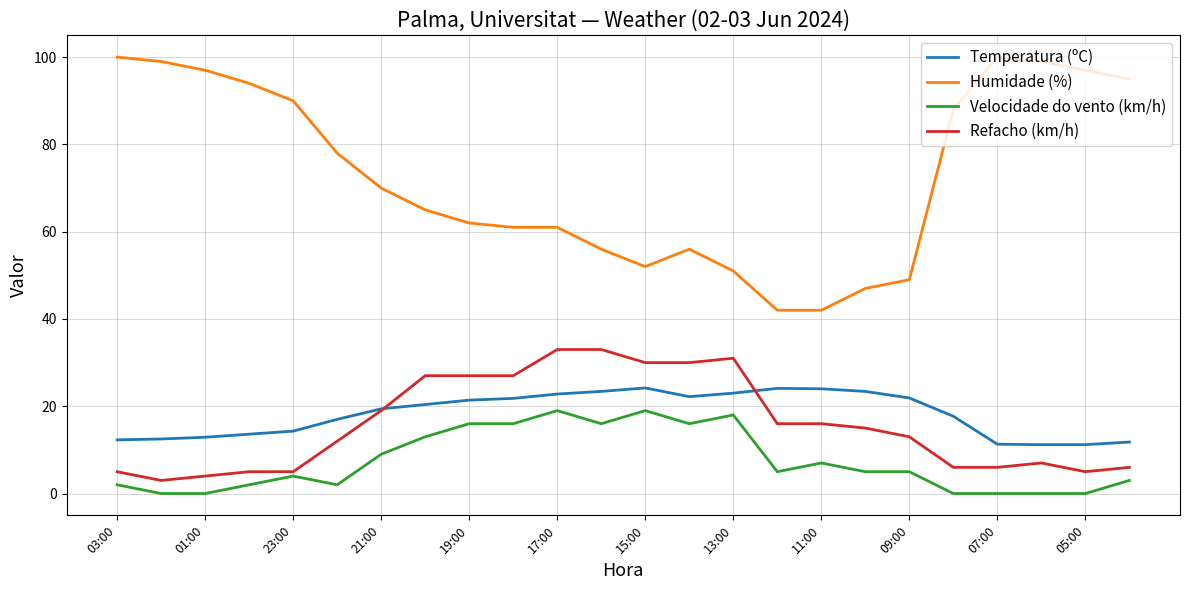

True or false: Refacho (km/h) and Humidade (%) intersect in this chart.

False